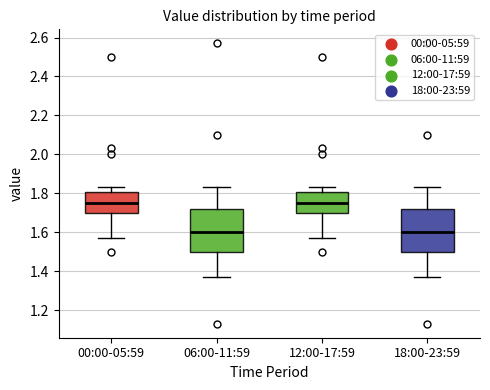

Where does the upper whisker of the box for 00:00-05:59 end on the y-axis? The values are not printed on the chart, so give them approximately, as read against the axis.

1.84